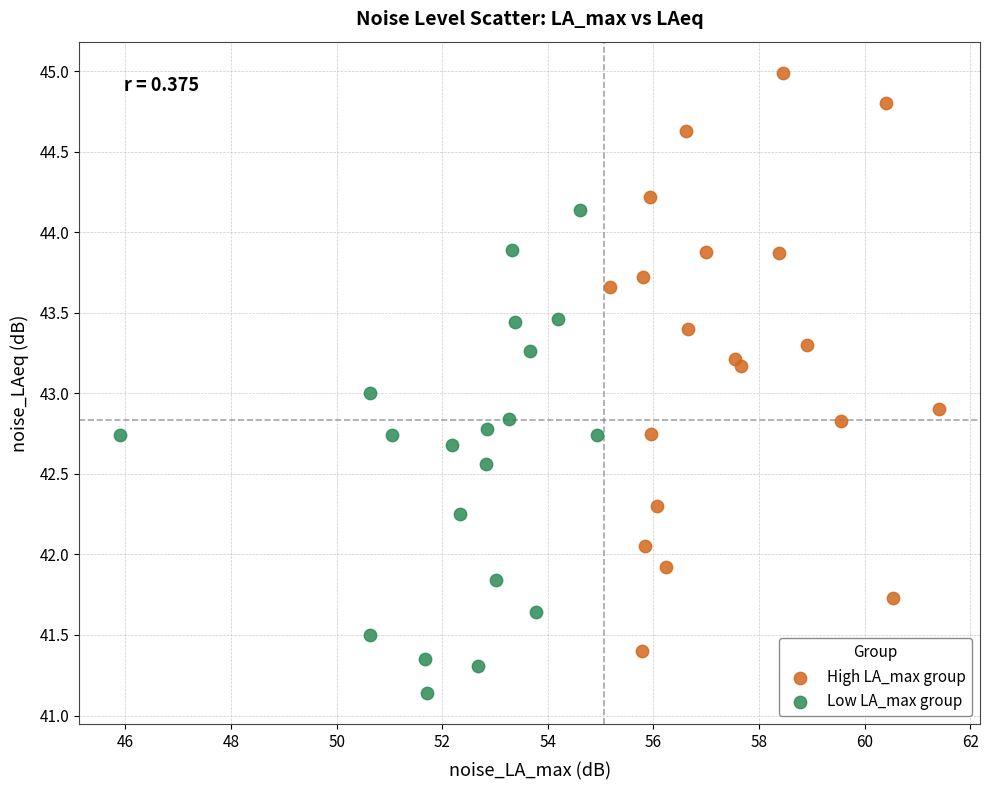

Which series has the largest Y range (max minus min)?

High LA_max group